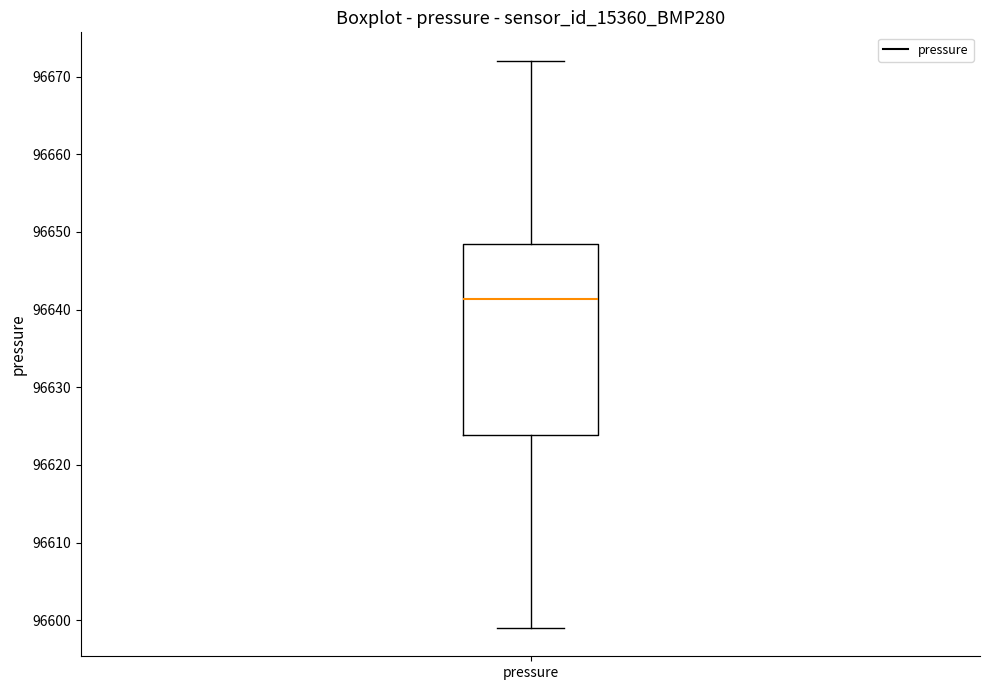

Transcribe this box plot: give where the median line is, the range the box spans, and where the two whiskers end, as read against the y-axis. The values are not printed on the chart, so give them approximately, as read against the axis.

median 96641, box 96624 to 96648, whiskers 96599 to 96672